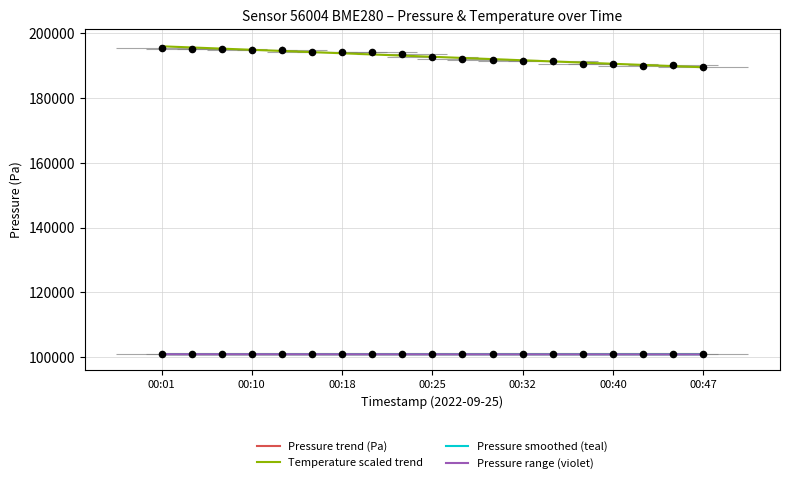

Which series has the largest Y range (max minus min)?

Temperature scaled trend